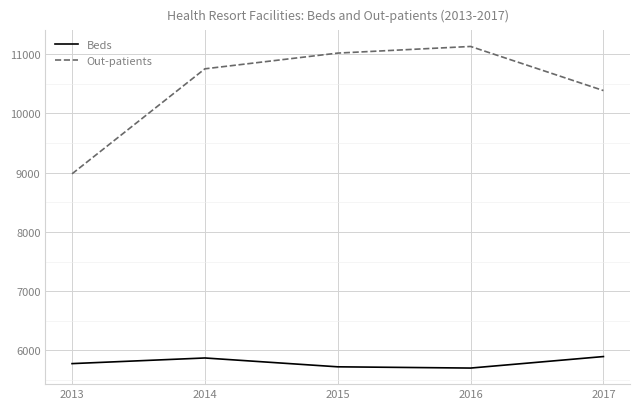

What are all the series names shown in the legend?

Beds, Out-patients